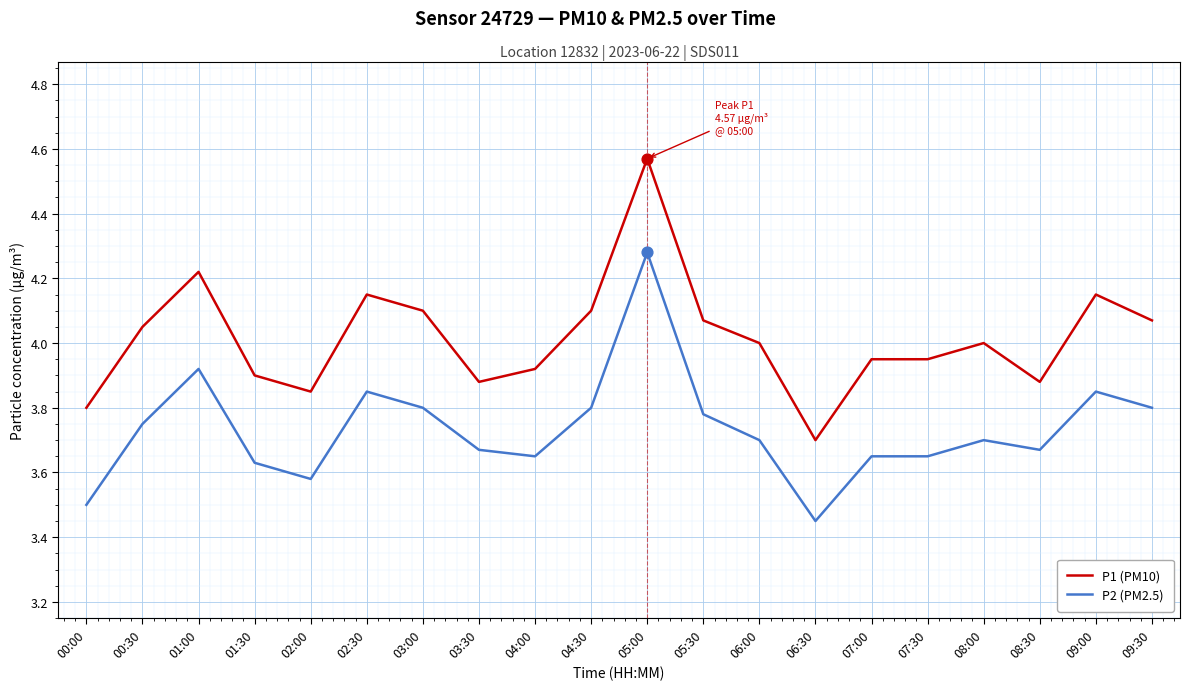

Which series changed the most between 01:00 and 05:00?

P2 (PM2.5)